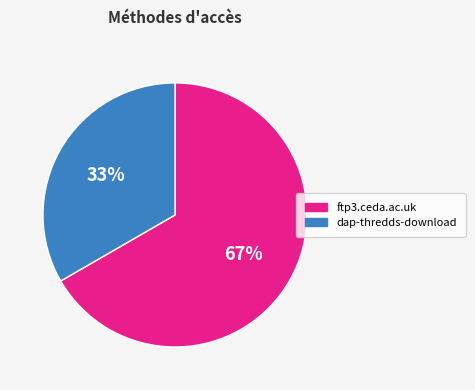

What percentage is the ftp3.ceda.ac.uk slice, to the nearest percent?

67%